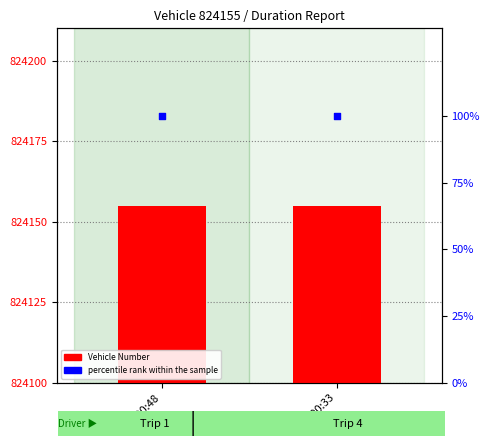

Which series has the largest Y range (max minus min)?

Vehicle Number